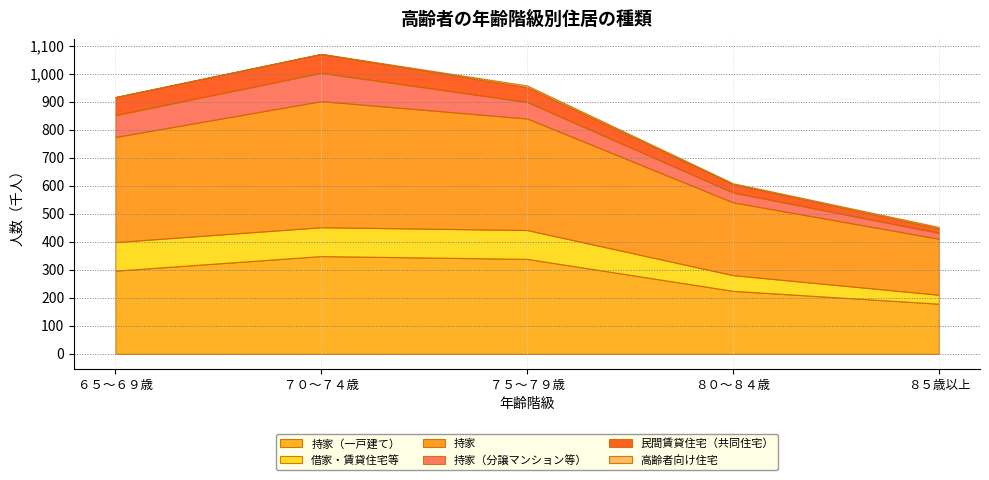

What is the spread (max minus min) of values at ８５歳以上?

195